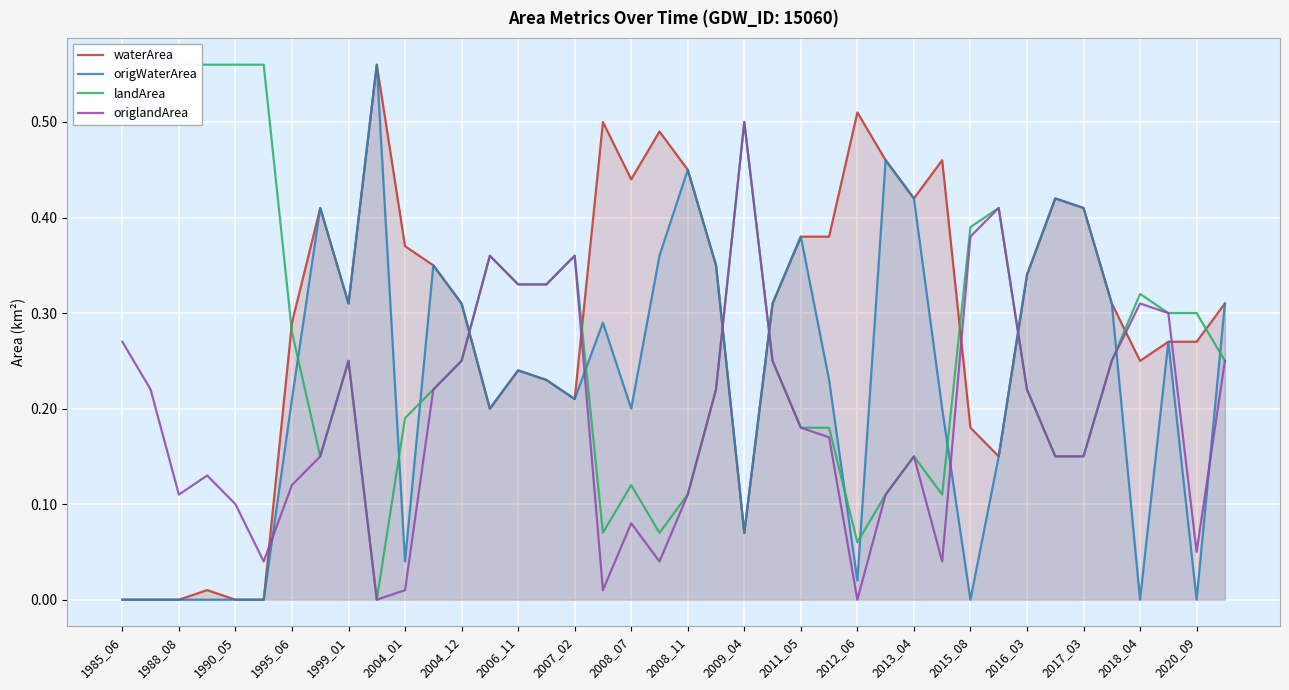

True or false: landArea has more than 0 interior local peaks.

True